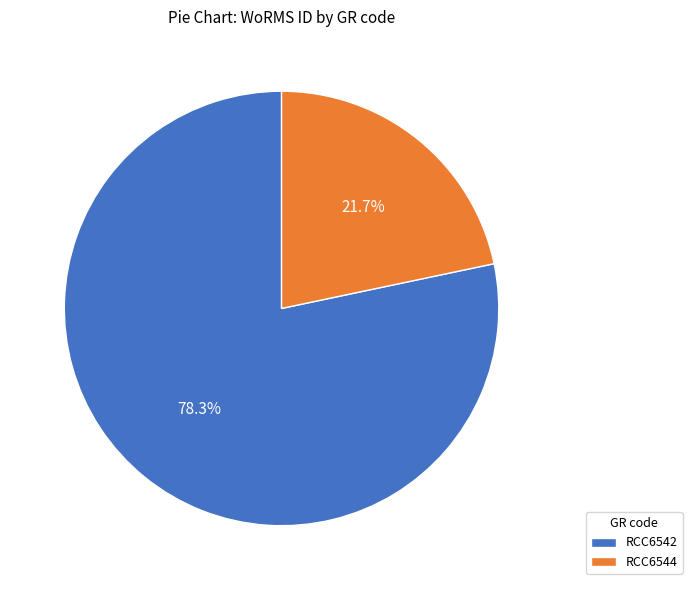

To the nearest percent, what is the average slice percentage?

50%